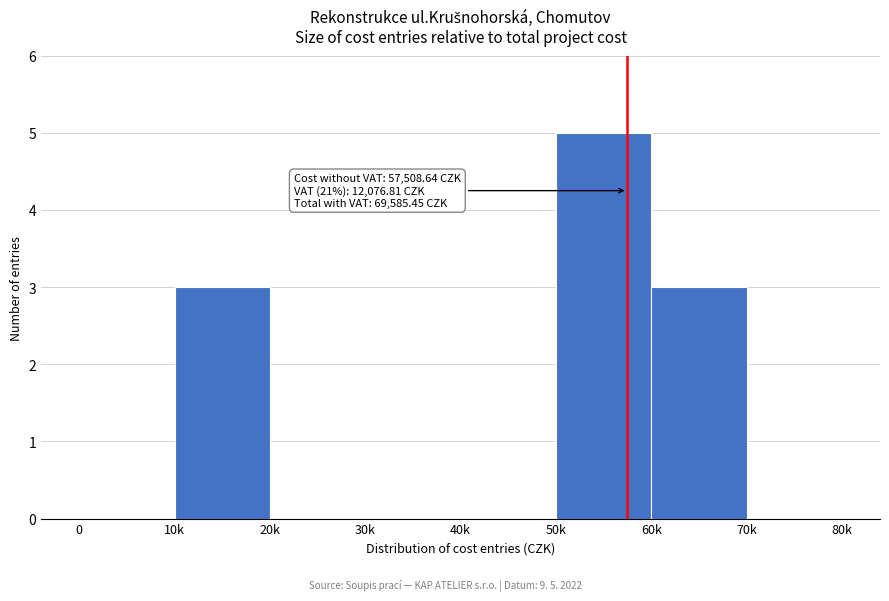

Reading right to left, what are all the values shown in this chart?

70k=0	60k=3	50k=5	40k=0	30k=0	20k=0	10k=3	0=0